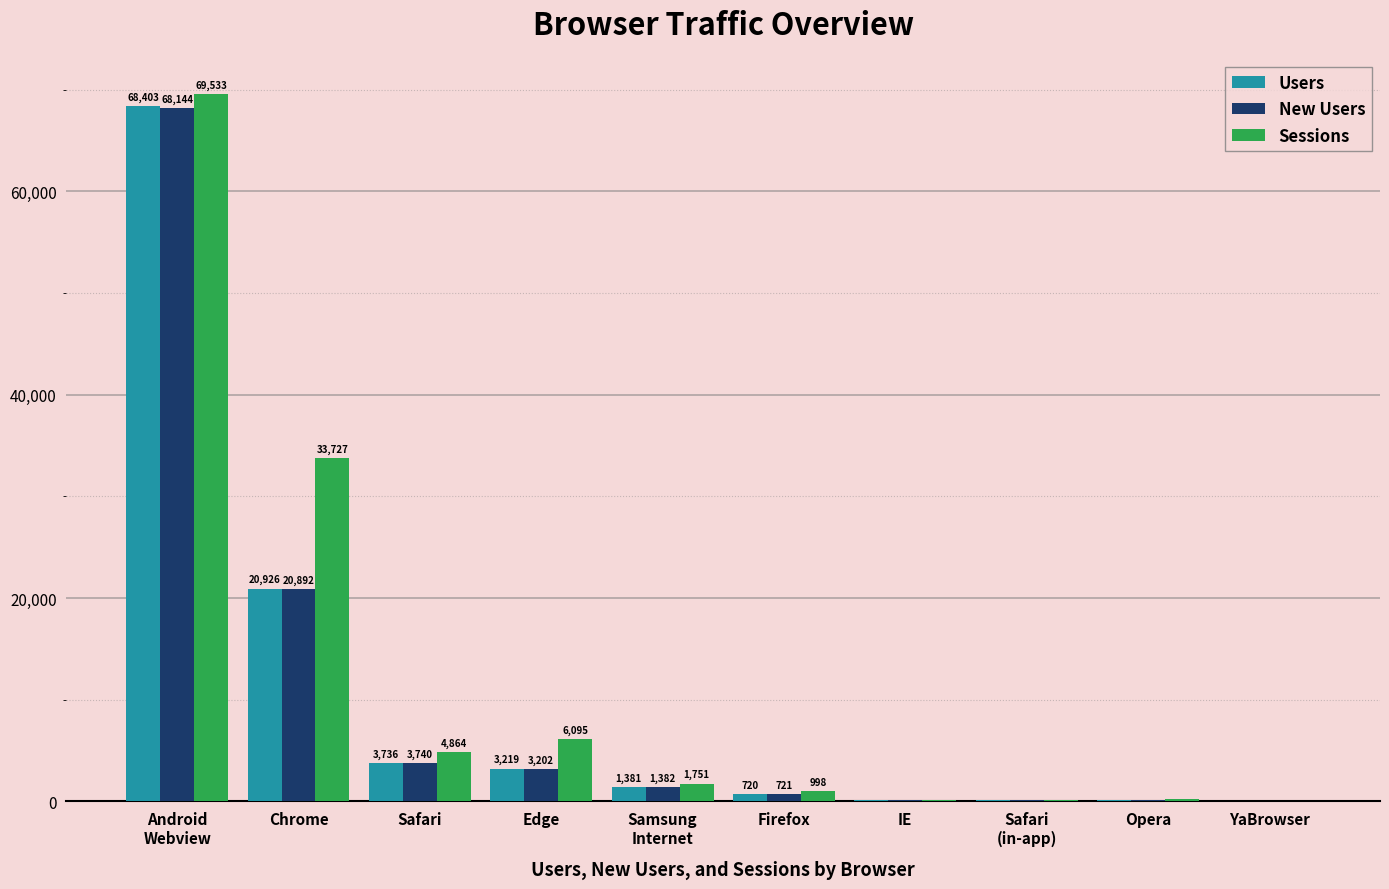

What is the sum of the Sessions values at Android
Webview and IE?

69713